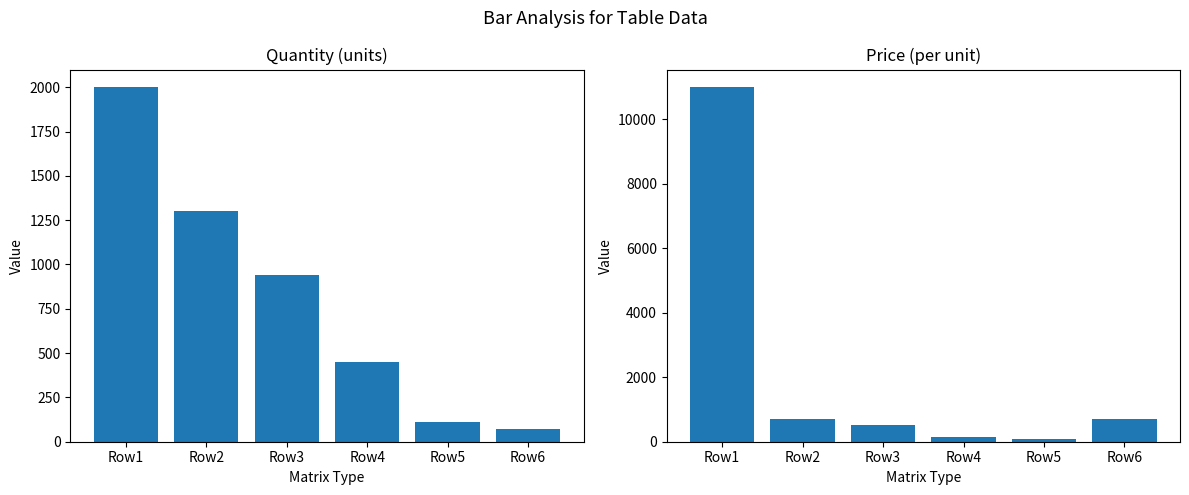

True or false: Quantity (units) has a value of 1940 at Row2.

False